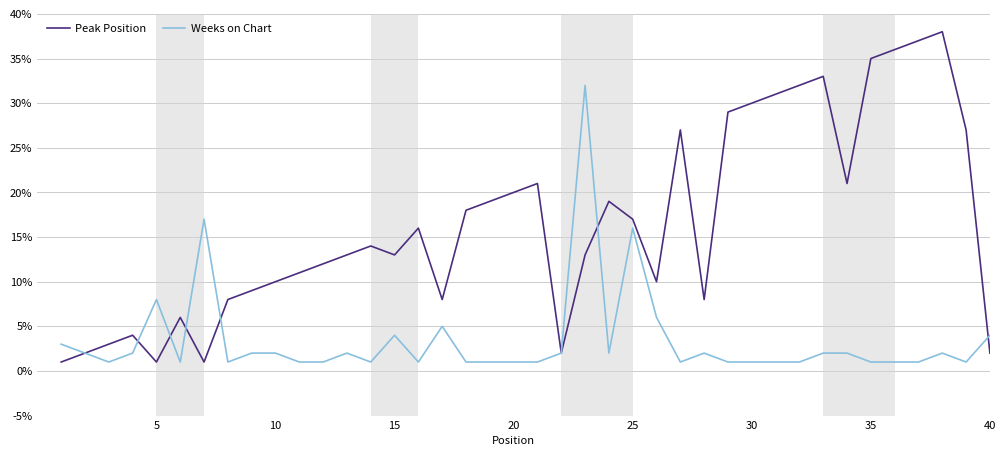

Which series has the largest range (max minus min)?

Peak Position